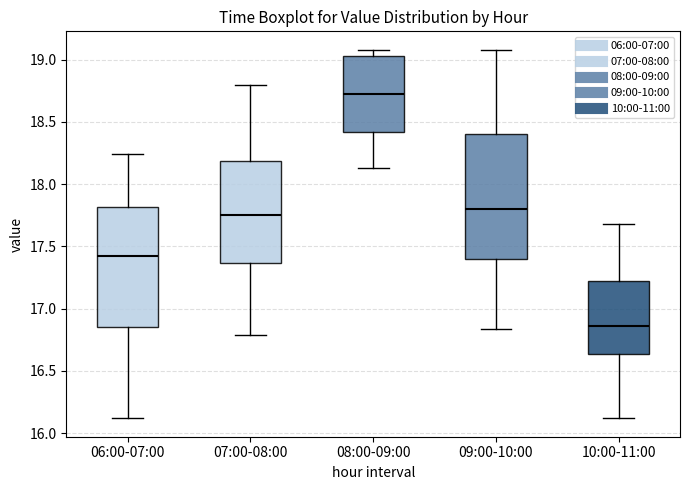

Reading left to right, read every box against the y-axis: the position of its median line, the range the box covers, and the ends of its whiskers. The values are not printed on the chart, so give them approximately, as read against the axis.

06:00-07:00: median 17.45, box 16.85 to 17.80, whiskers 16.10 to 18.25
07:00-08:00: median 17.75, box 17.35 to 18.20, whiskers 16.80 to 18.80
08:00-09:00: median 18.75, box 18.40 to 19.05, whiskers 18.15 to 19.10
09:00-10:00: median 17.80, box 17.40 to 18.40, whiskers 16.85 to 19.10
10:00-11:00: median 16.85, box 16.65 to 17.20, whiskers 16.10 to 17.70